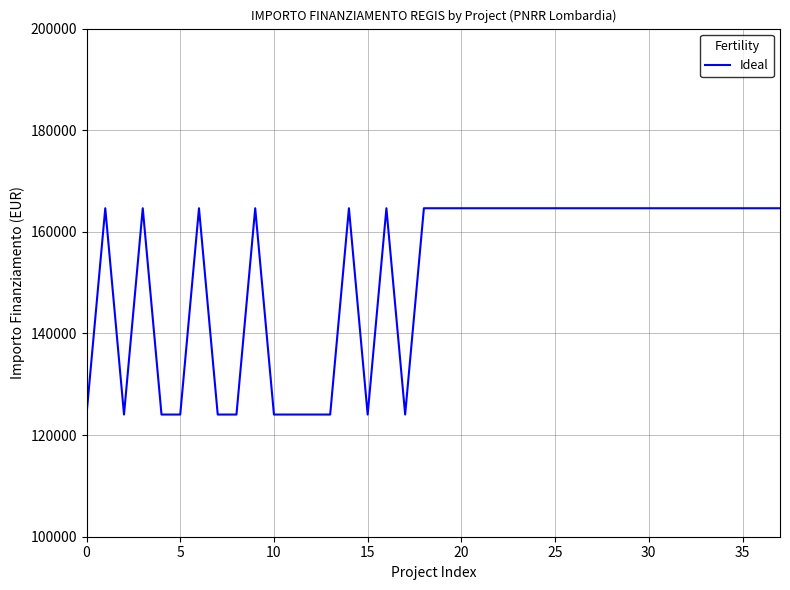

What is the maximum value shown in the chart?

164644.2